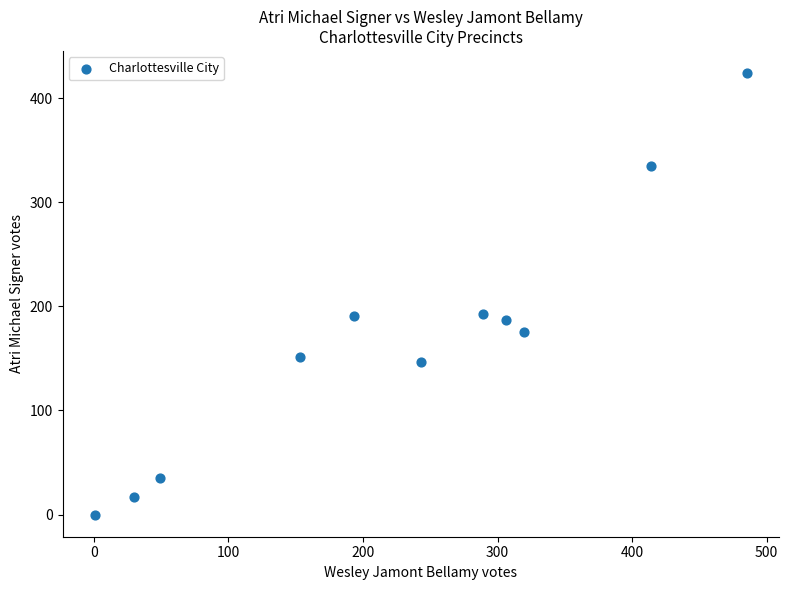

What is the range of X values (max minus min)?

484